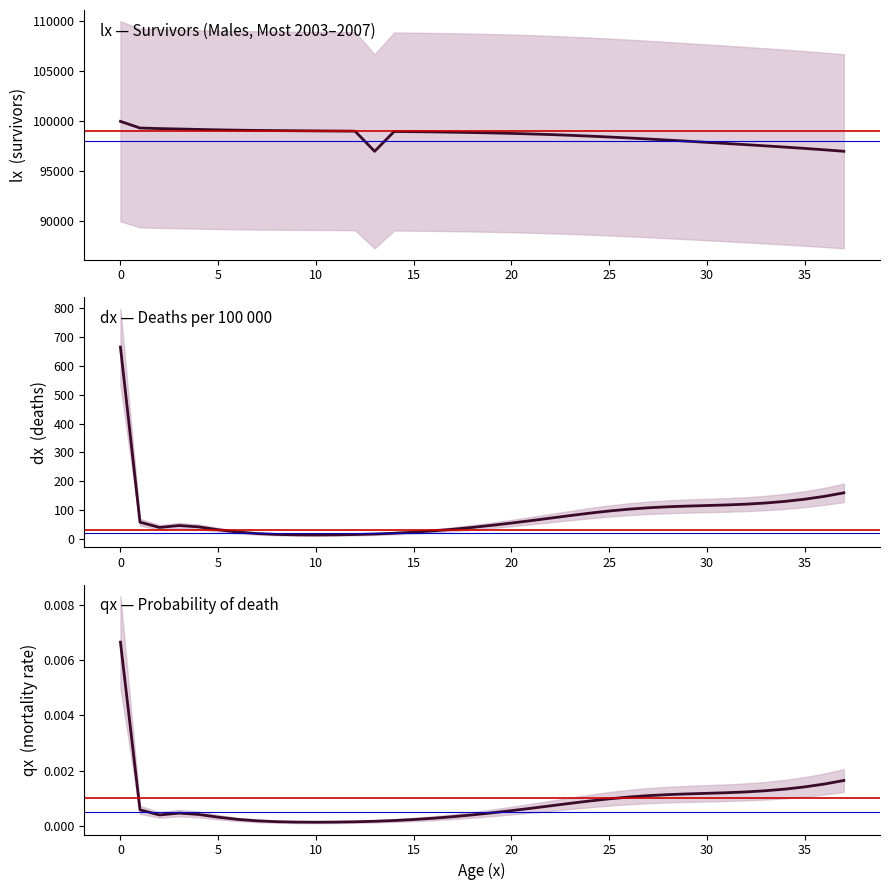

Where is the first local maximum for qx?

3